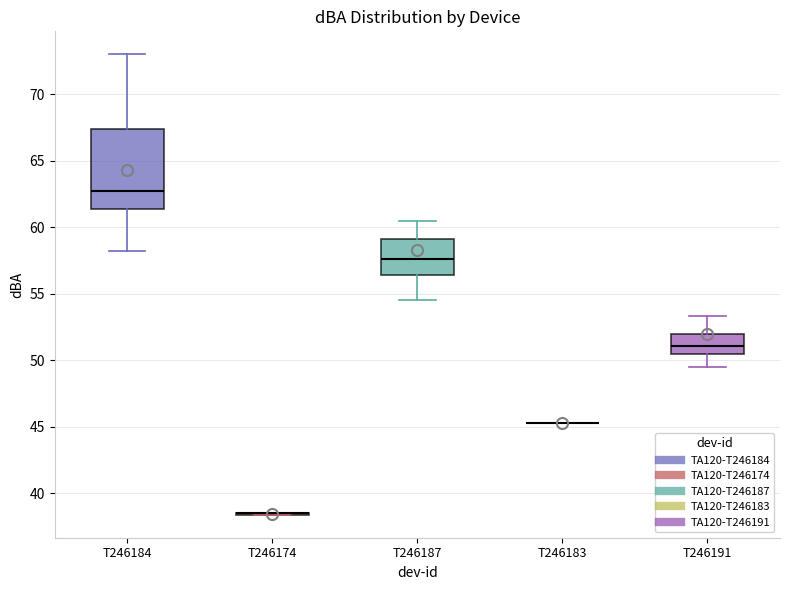

Comparing the boxes themselves (not the whiskers), which one is the tallest?

T246184